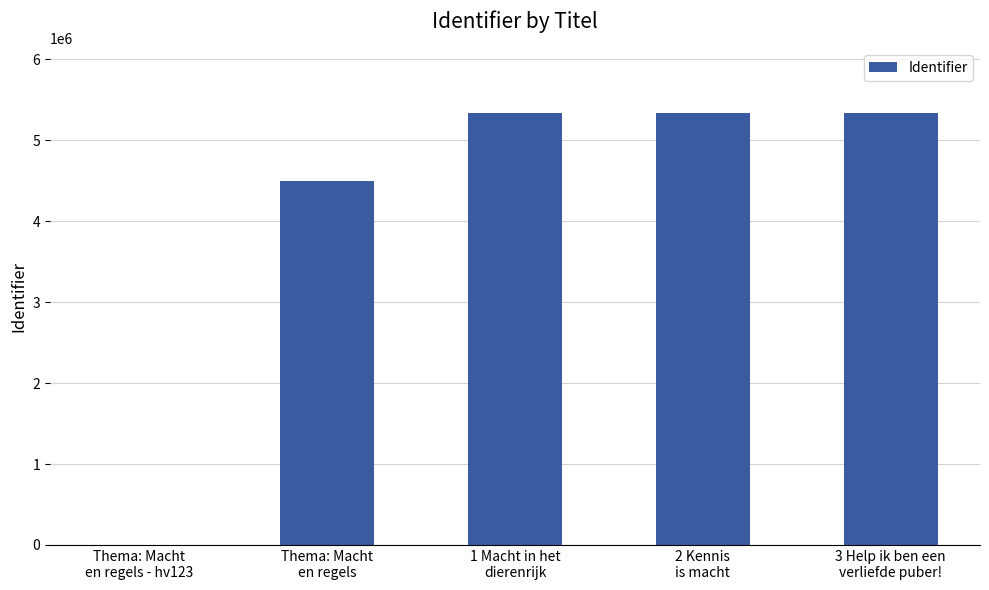

What is the sum of all values?

20495620